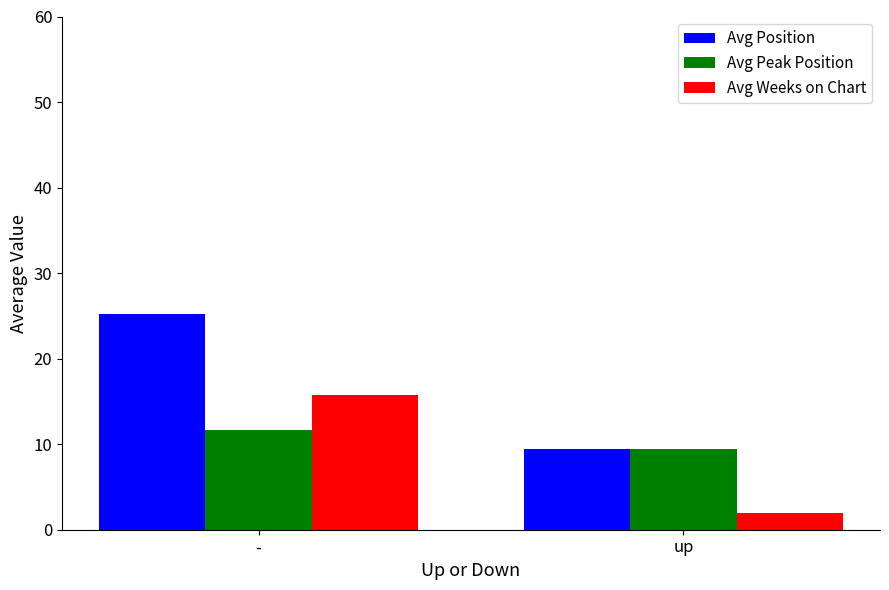

At which label does Avg Peak Position first exceed 11?

-